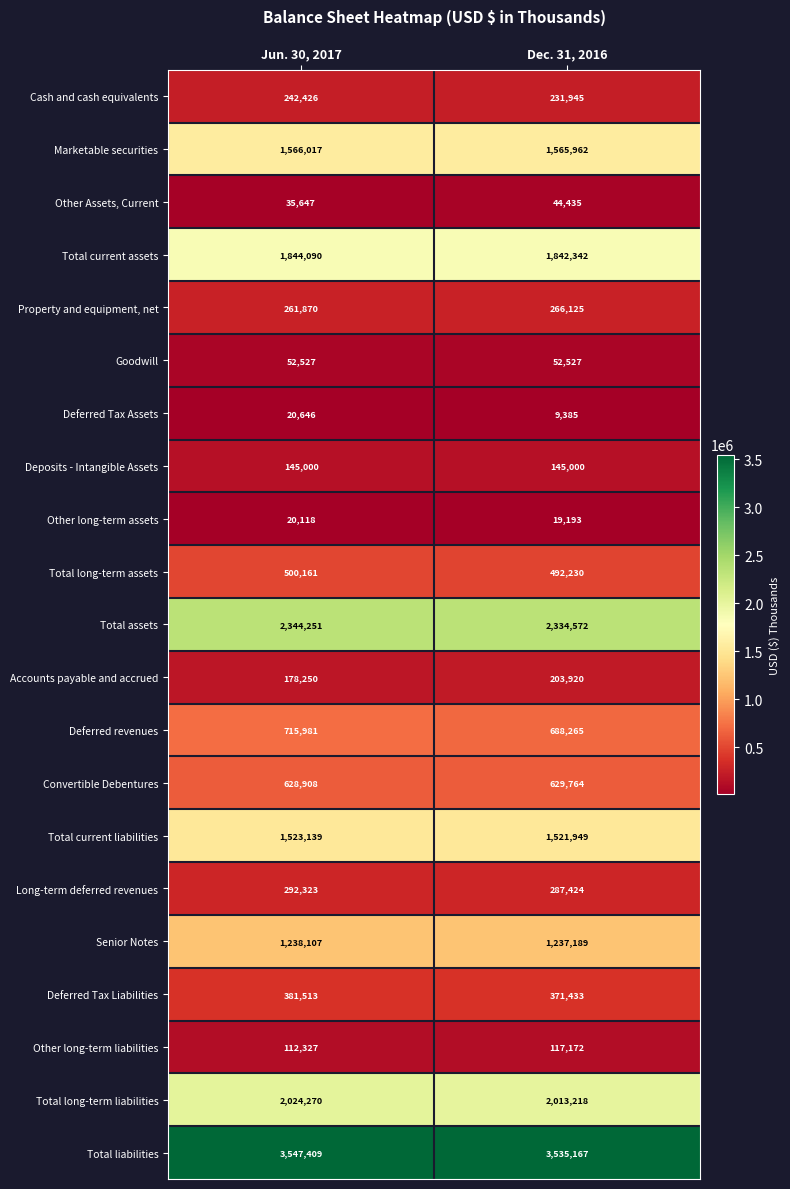

The Other Assets, Current series shows 24926 at Jun. 30, 2017. True or false?

False